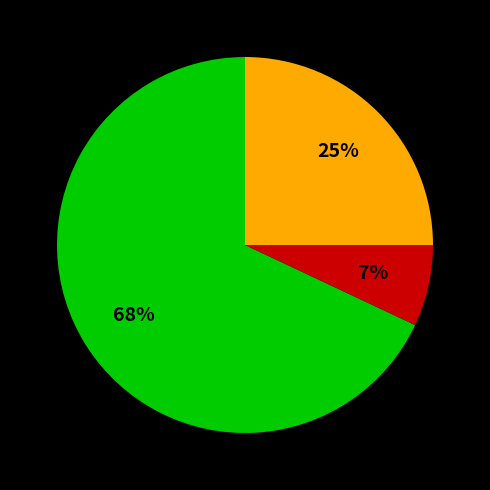

To the nearest percent, what is the average slice percentage?

33%